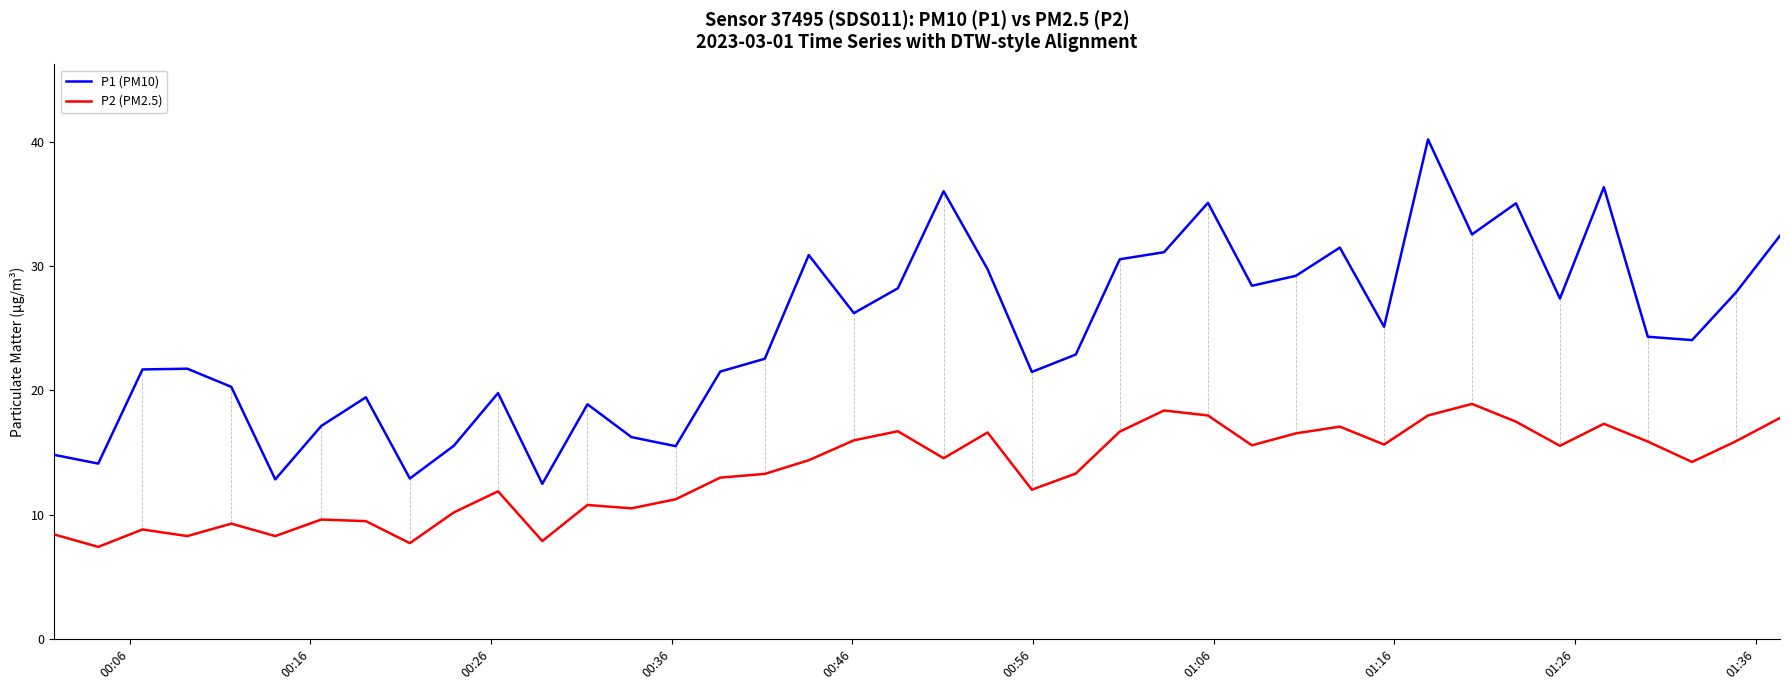

What is the maximum value for P2 (PM2.5)?

18.9